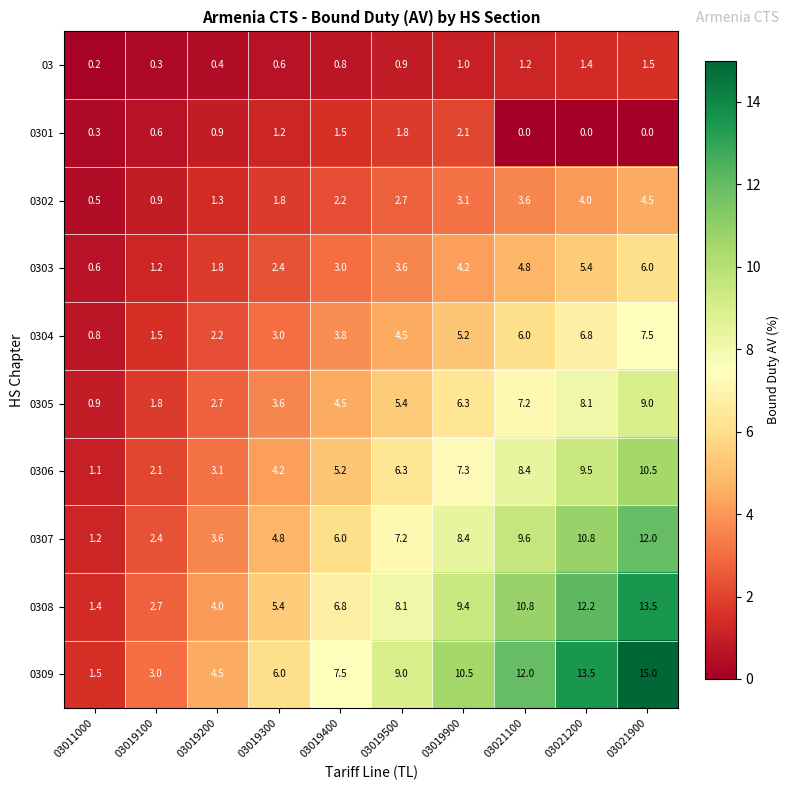

What is the difference between the maximum and minimum values in the 0308 series?

12.1